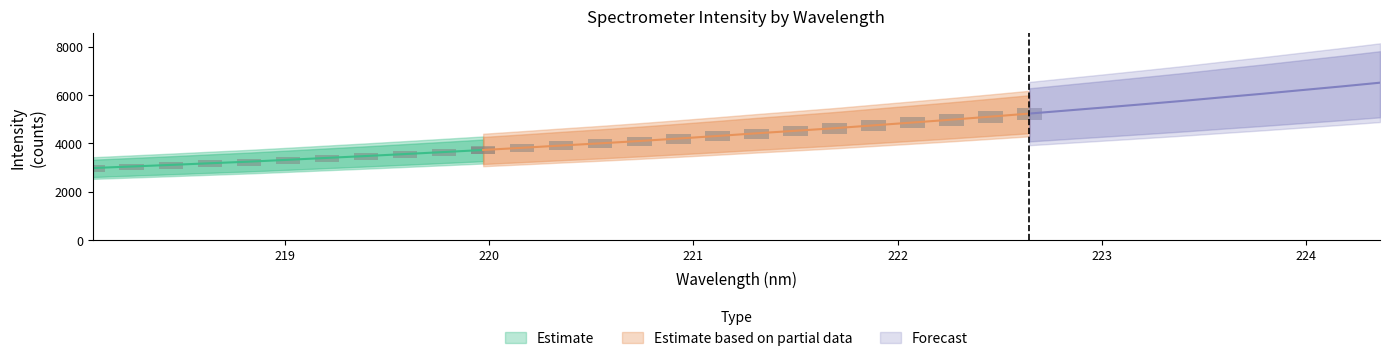

Read the Estimate based on partial data value at 21.

4866.3